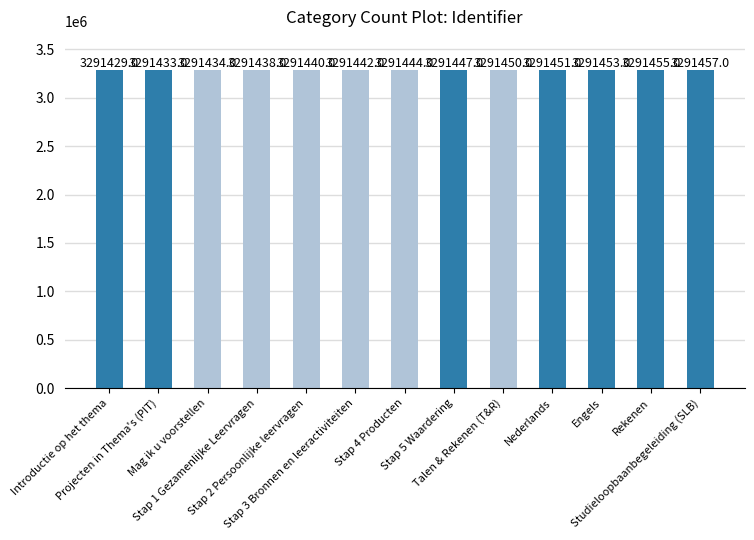

Rank the categories by value from highest to lowest.

Studieloopbaanbegeleiding (SLB), Rekenen, Engels, Nederlands, Talen & Rekenen (T&R), Stap 5 Waardering, Stap 4 Producten, Stap 3 Bronnen en leeractiviteiten, Stap 2 Persoonlijke leervragen, Stap 1 Gezamenlijke Leervragen, Mag ik u voorstellen, Projecten in Thema's (PIT), Introductie op het thema